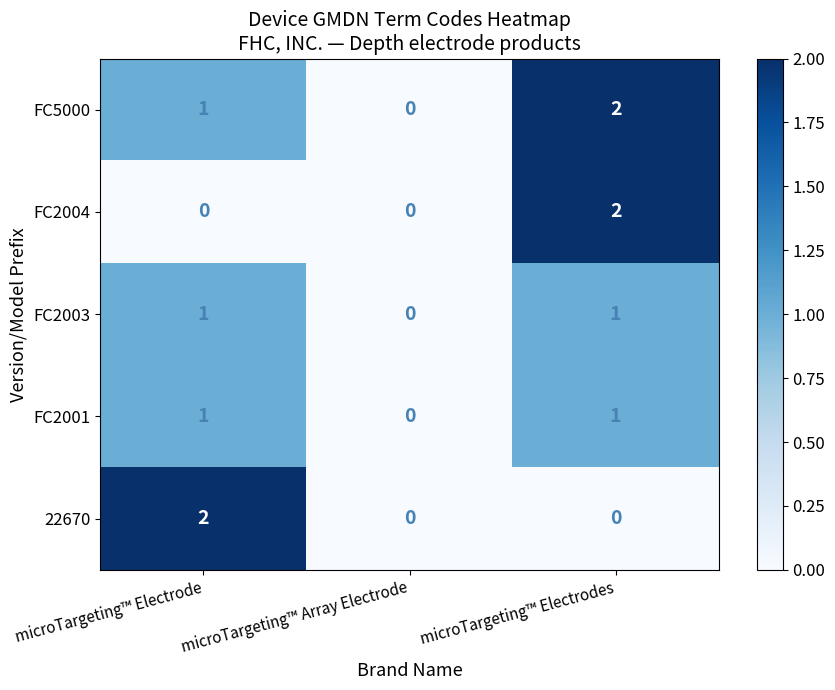

How many FC5000 values are between 0 and 2?

3